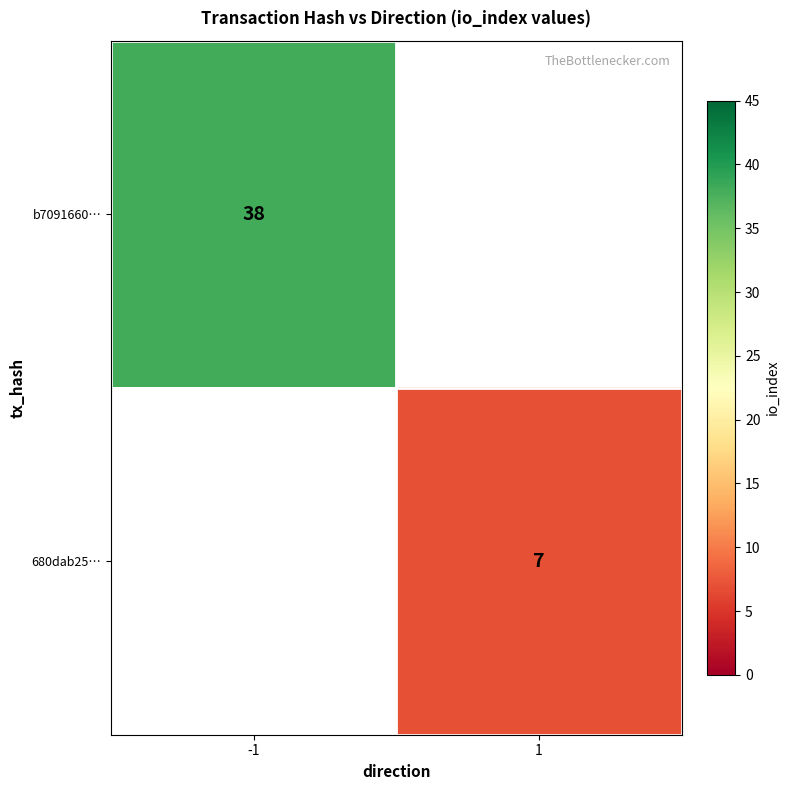

Which category has the highest value across all series?

-1